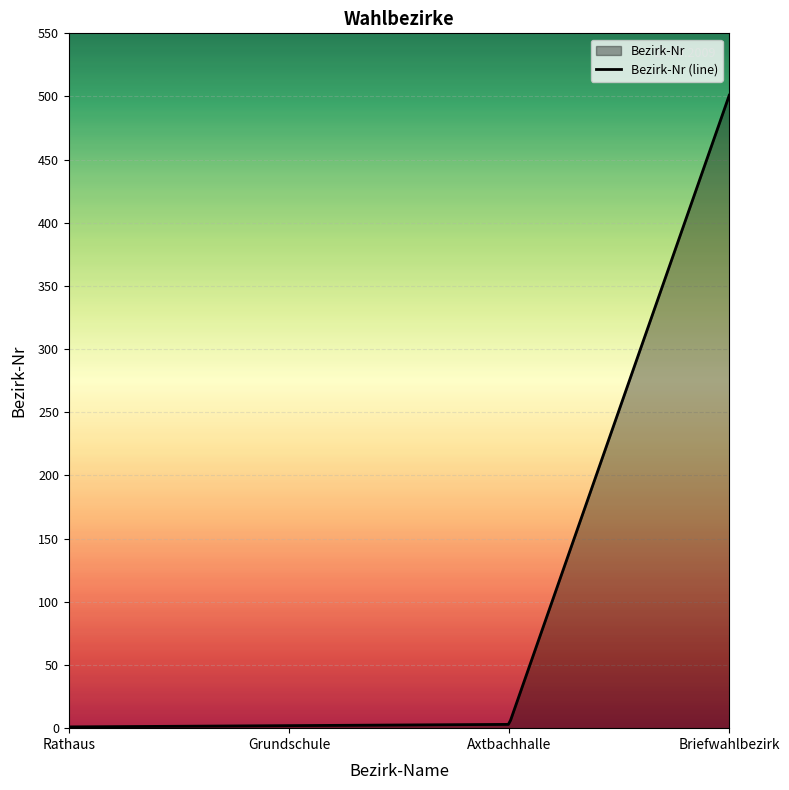

Approximately how many times larger is the value at Axtbachhalle compared to Grundschule?

1.5